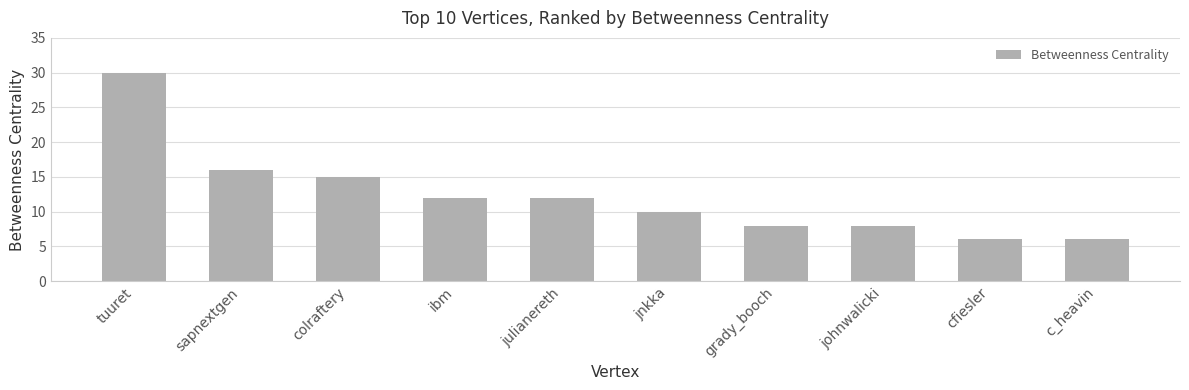

At which category does the chart reach its peak across all series?

tuuret